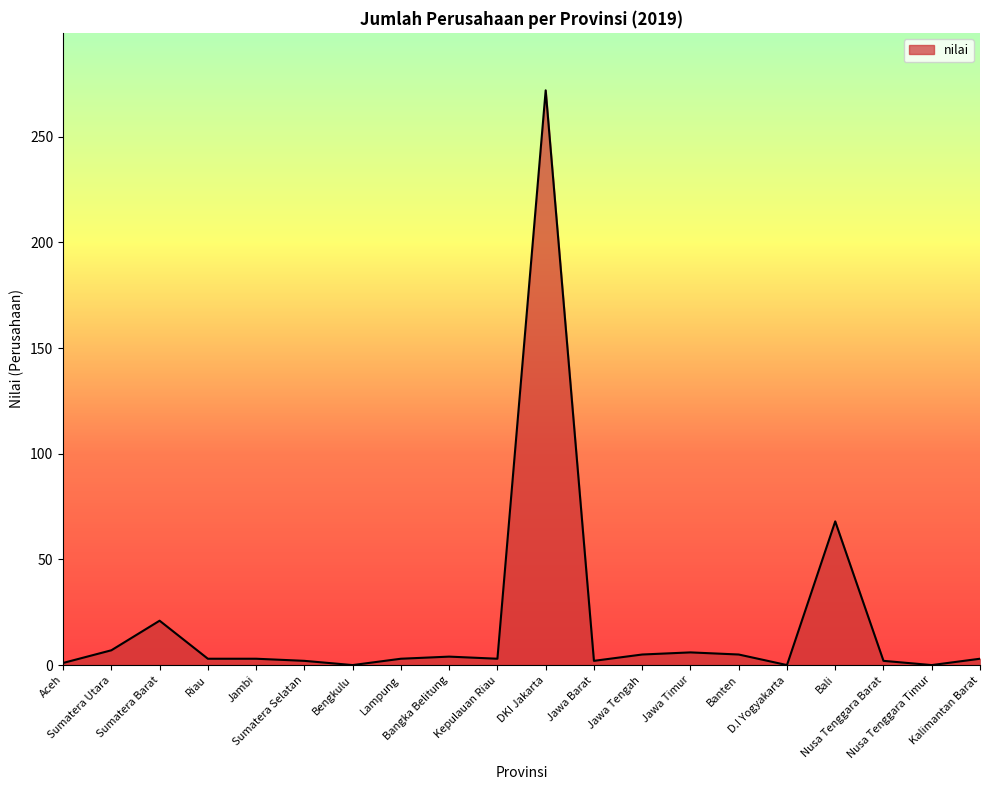

What is the difference between the maximum and minimum values?

272